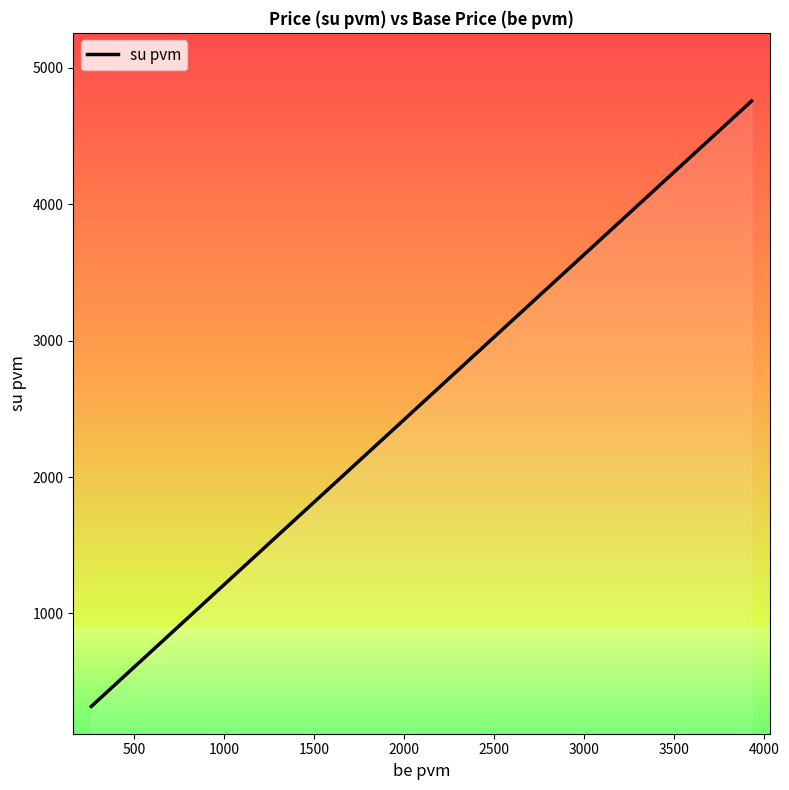

How many values exceed 2793?

17